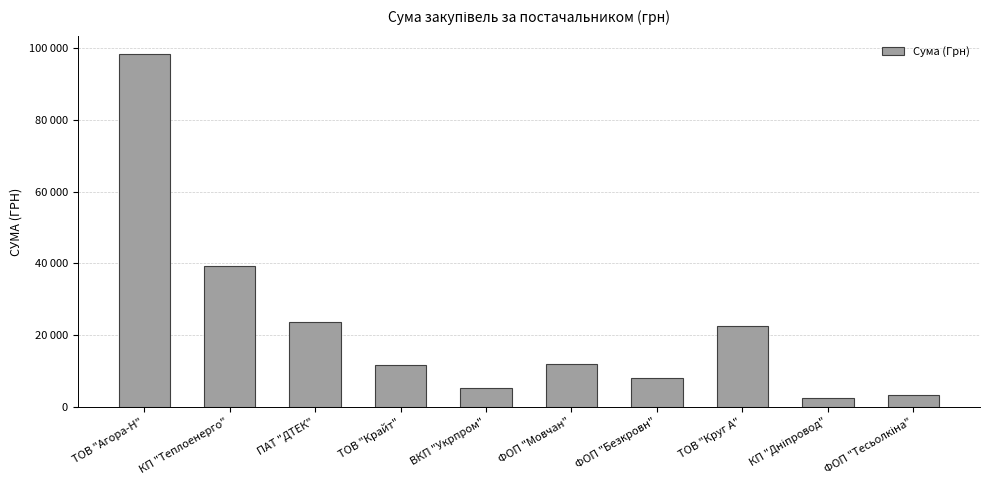

Rank the categories by value from lowest to highest.

КП "Дніпровод", ФОП "Тесьолкіна", ВКП "Укрпром", ФОП "Безкровн", ТОВ "Крайт", ФОП "Мовчан", ТОВ "Круг А", ПАТ "ДТЕК", КП "Теплоенерго", ТОВ "Агора-Н"